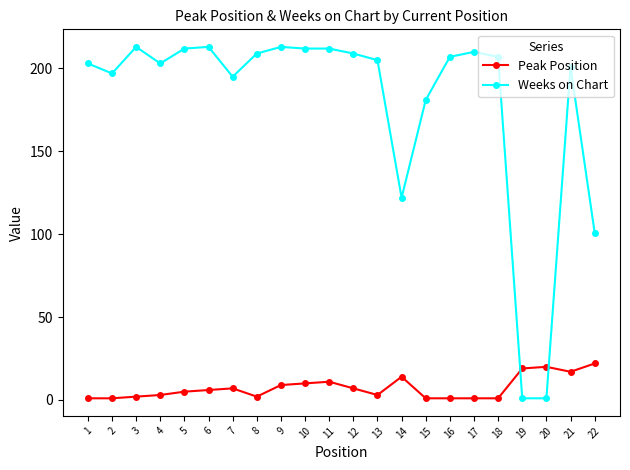

Reading left to right, extract all data points from this chart.

Peak Position: 1=1	2=1	3=2	4=3	5=5	6=6	7=7	8=2	9=9	10=10	11=11	12=7	13=3	14=14	15=1	16=1	17=1	18=1	19=19	20=20	21=17	22=22
Weeks on Chart: 1=203	2=197	3=213	4=203	5=212	6=213	7=195	8=209	9=213	10=212	11=212	12=209	13=205	14=122	15=181	16=207	17=210	18=207	19=1	20=1	21=201	22=101